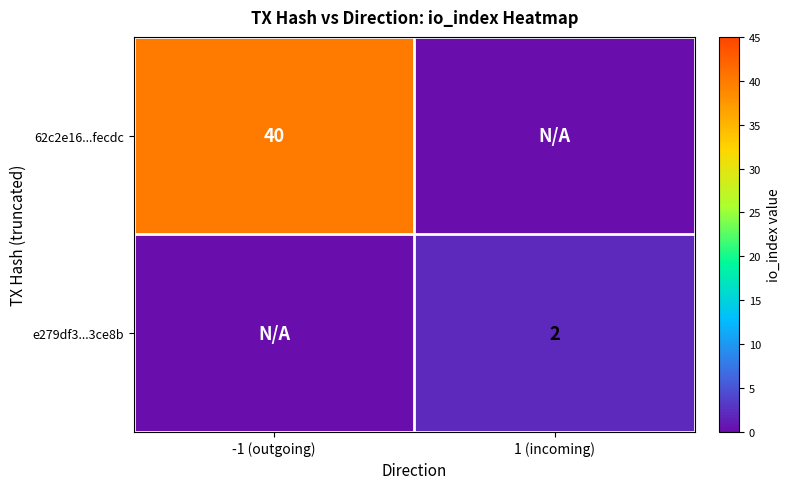

Is the value of e279df3...3ce8b at 1 (incoming) greater than the value of 62c2e16...fecdc at -1 (outgoing)?

No